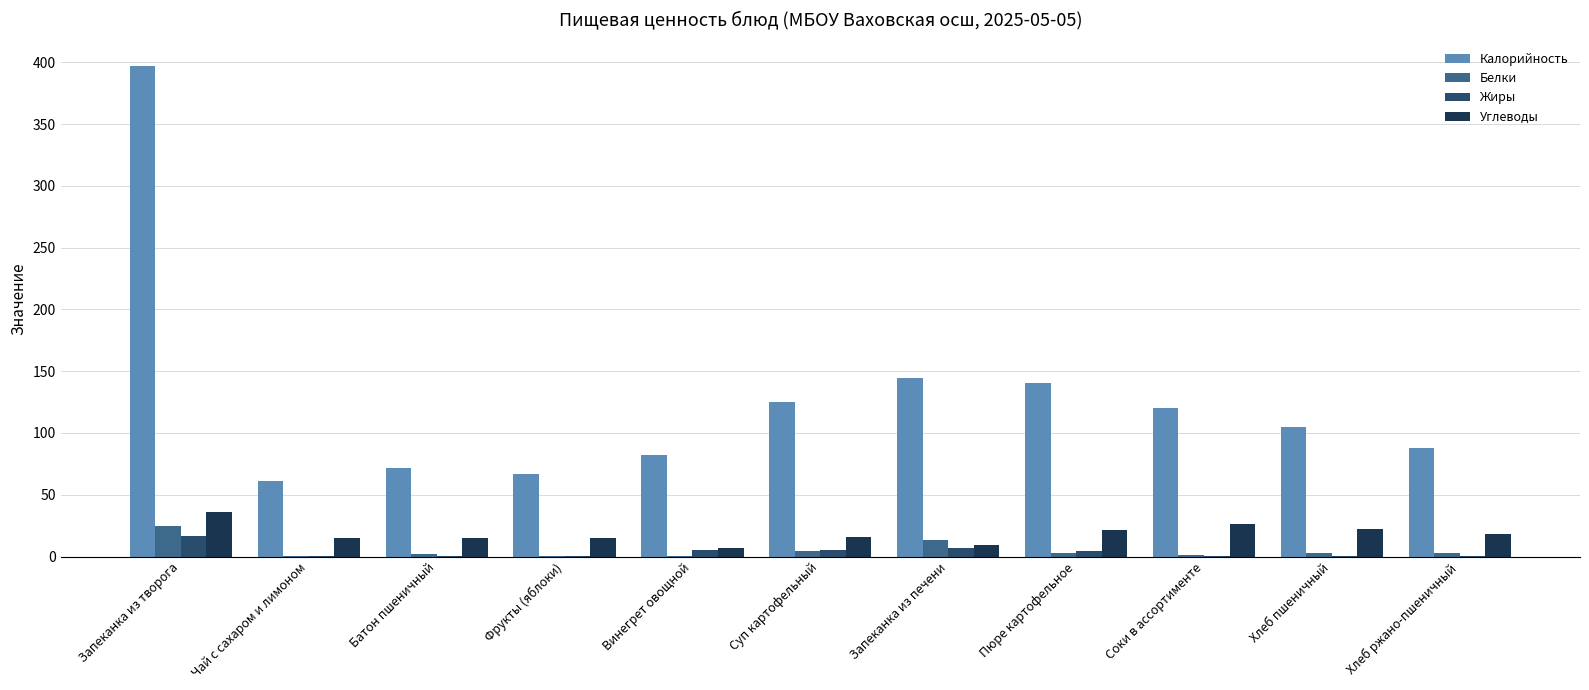

What is the maximum value for Калорийность?

397.0